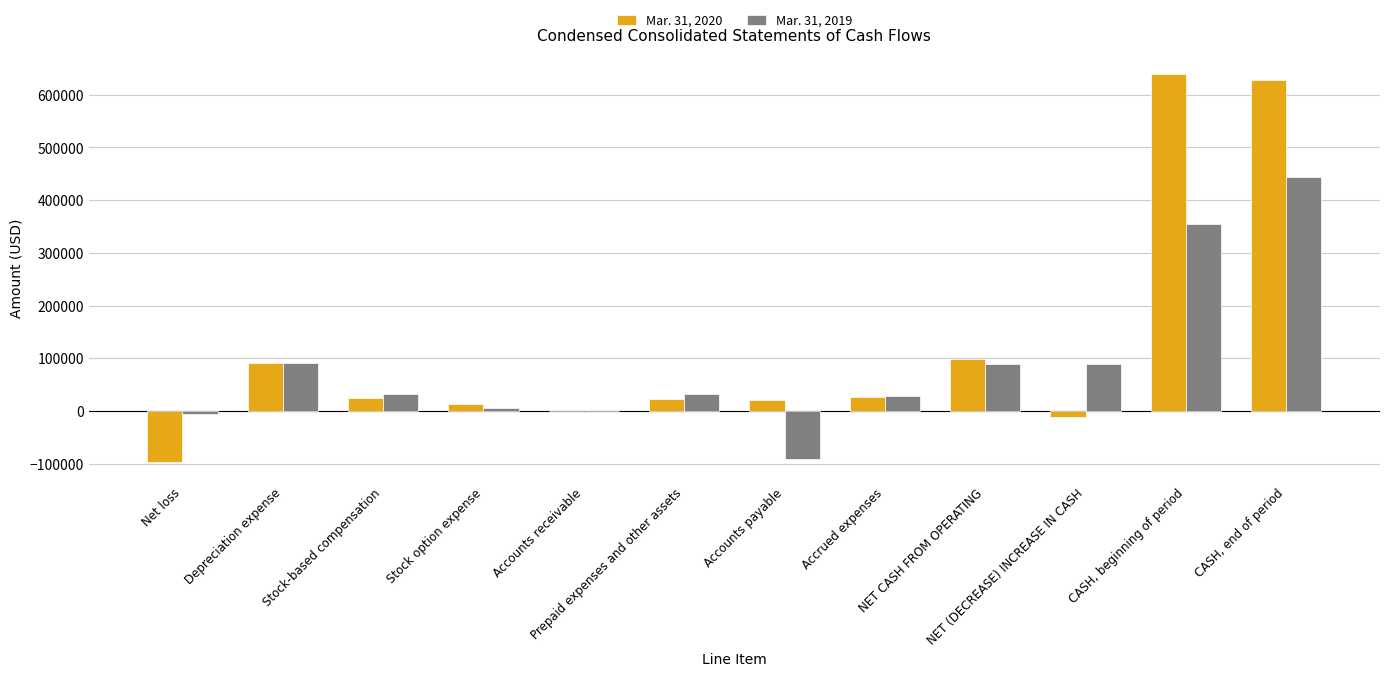

What is the maximum value shown in the chart?

639781